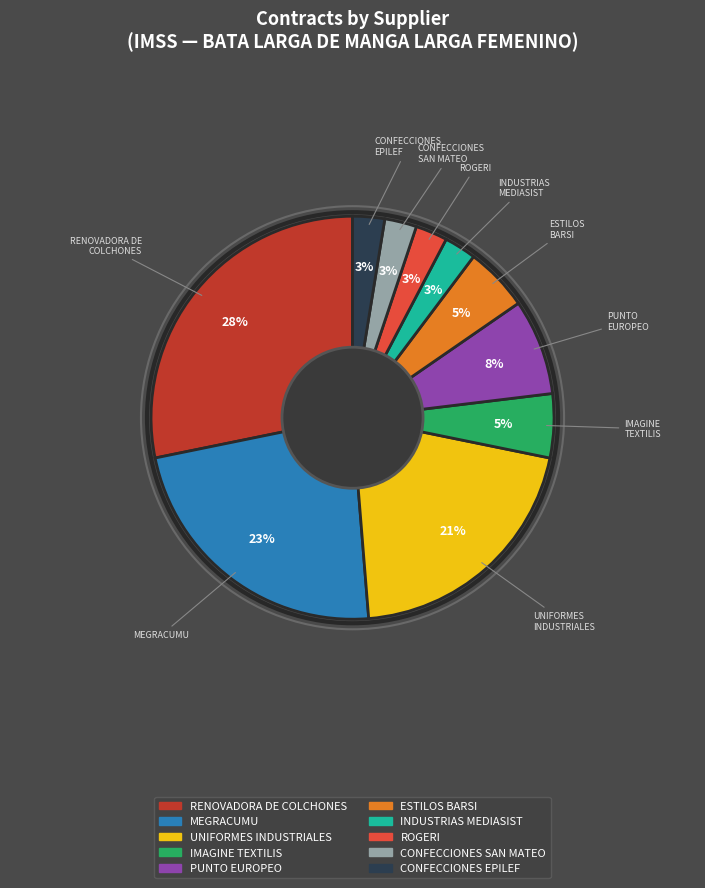

To the nearest percent, what portion does INDUSTRIAS MEDIASIST represent?

3%